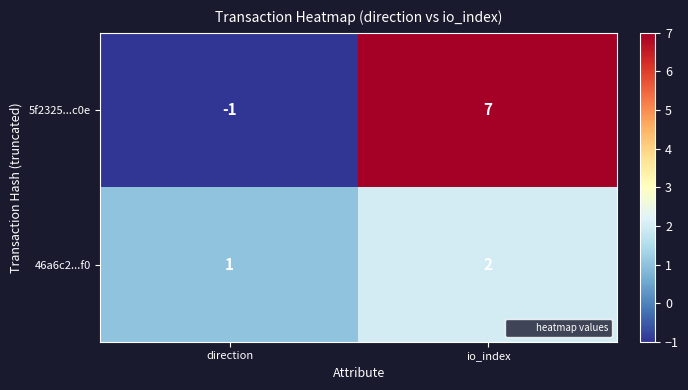

List the series in order of their peak value, highest first.

5f2325...c0e, 46a6c2...f0